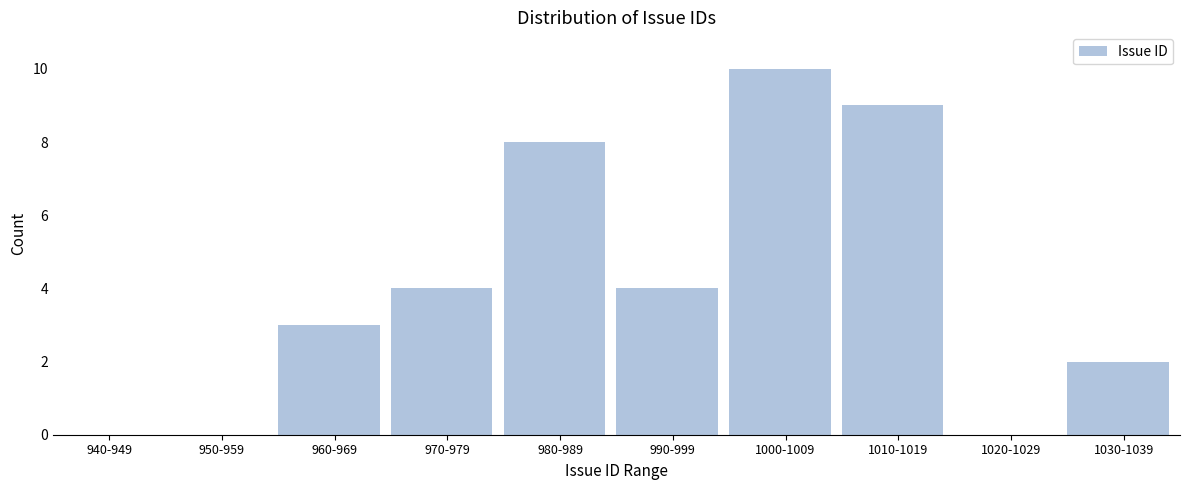

Reading right to left, extract all data points from this chart.

1030-1039=2	1020-1029=0	1010-1019=9	1000-1009=10	990-999=4	980-989=8	970-979=4	960-969=3	950-959=0	940-949=0